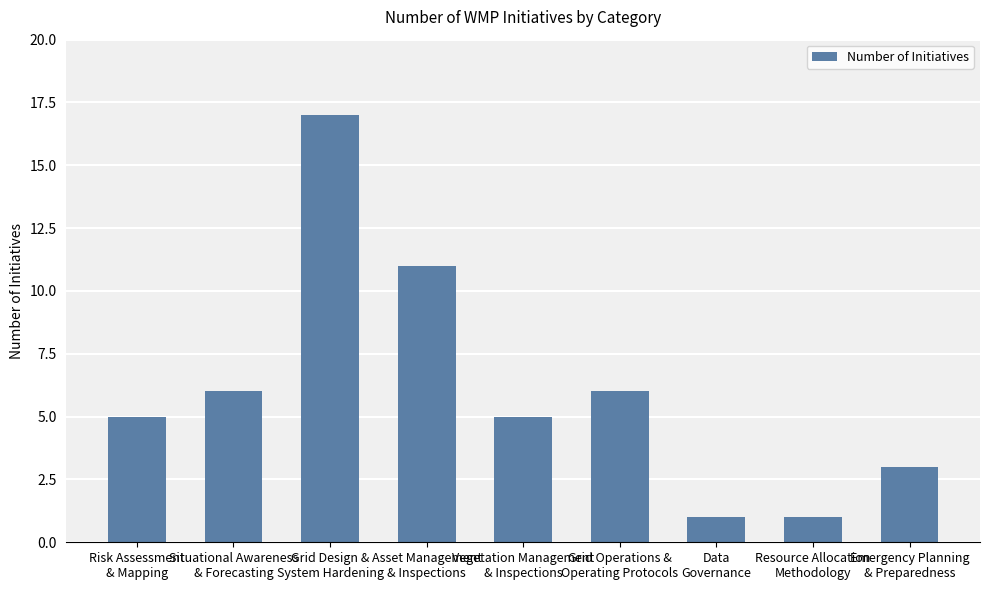

What is the label of the 1st bar from the right?

Emergency Planning
& Preparedness